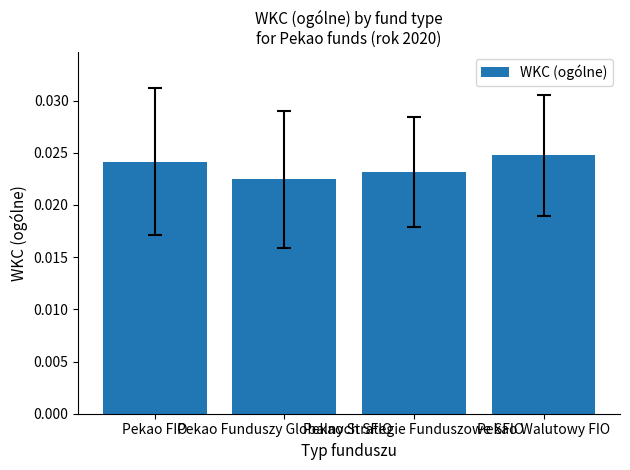

How many values are between 0 and 1?

4